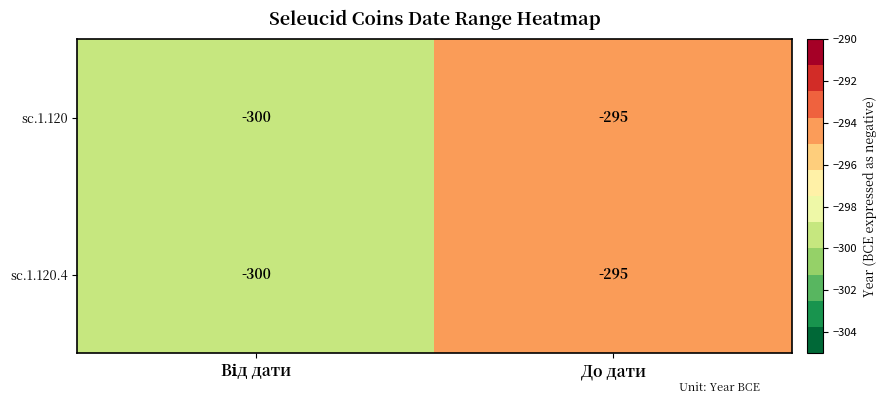

Reading left to right, what are all the values shown in this chart?

sc.1.120: -300	-295
sc.1.120.4: -300	-295